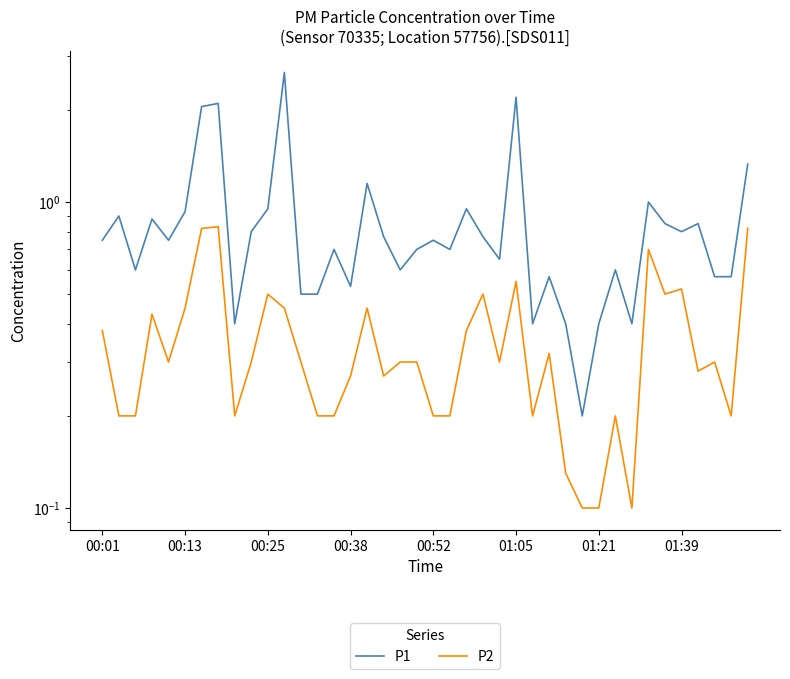

Reading left to right, extract all data points from this chart.

P1: 0.8	0.9	0.6	0.9	0.8	0.9	2.0	2.1	0.4	0.8	0.9	2.6	0.5	0.5	0.7	0.5	1.1	0.8	0.6	0.7	0.8	0.7	0.9	0.8	0.7	2.2	0.4	0.6	0.4	0.2	0.4	0.6	0.4	1.0	0.8	0.8	0.8	0.6	0.6	1.3
P2: 0.4	0.2	0.2	0.4	0.3	0.5	0.8	0.8	0.2	0.3	0.5	0.5	0.3	0.2	0.2	0.3	0.5	0.3	0.3	0.3	0.2	0.2	0.4	0.5	0.3	0.6	0.2	0.3	0.1	0.1	0.1	0.2	0.1	0.7	0.5	0.5	0.3	0.3	0.2	0.8